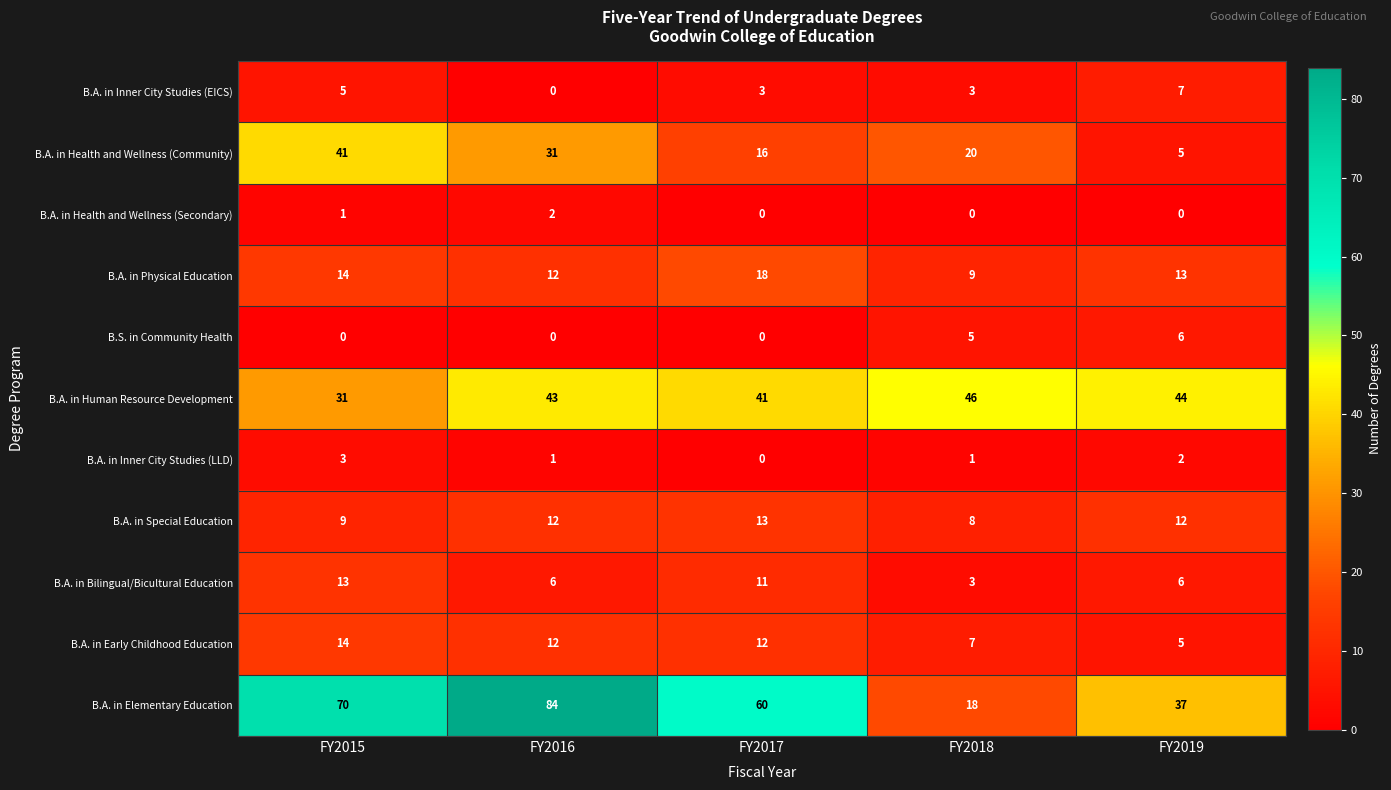

How many B.A. in Inner City Studies (LLD) values are between 1 and 2?

3